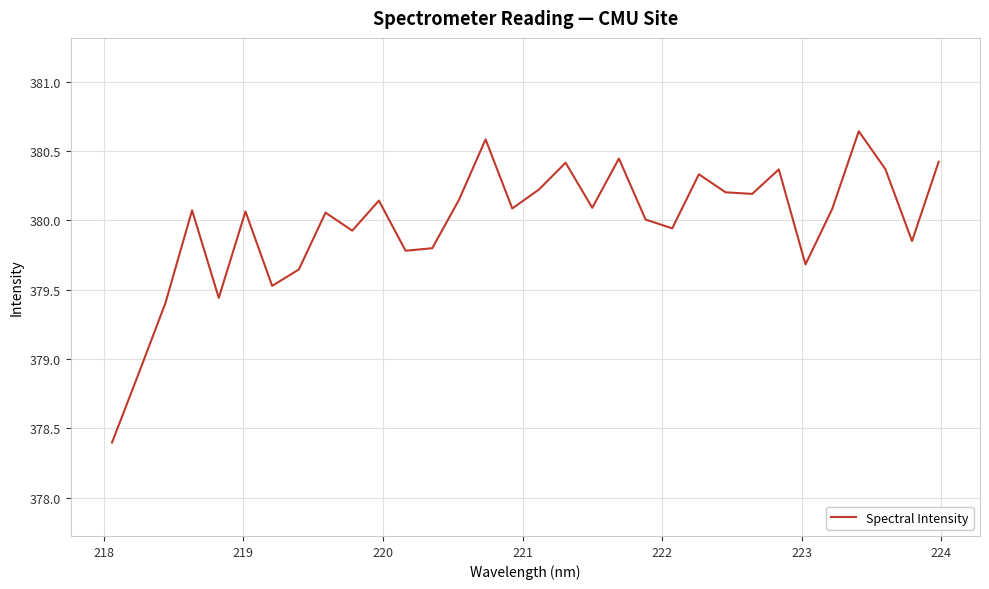

What is the minimum value shown in the chart?

378.4